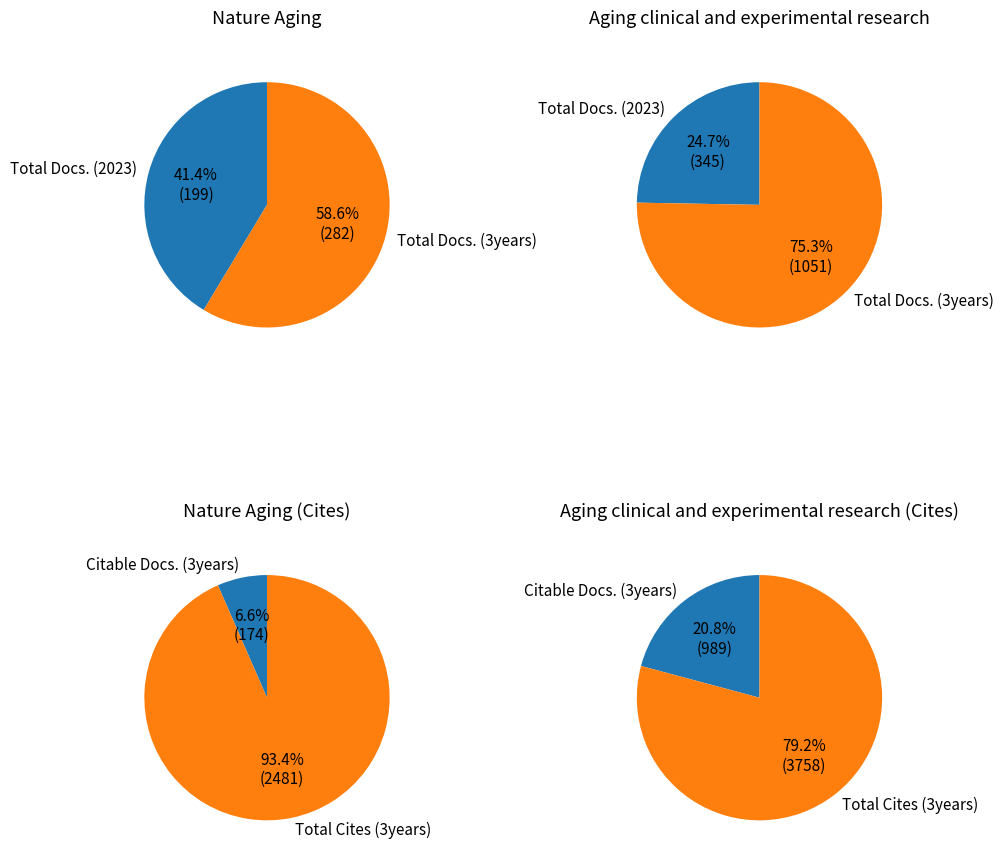

Is it true that Total Docs. (3years) is 51% of the pie?

False